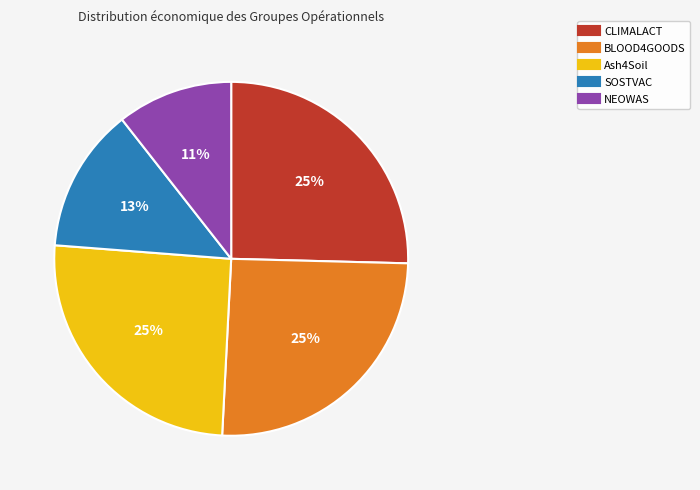

To the nearest percent, what is the average slice percentage?

20%